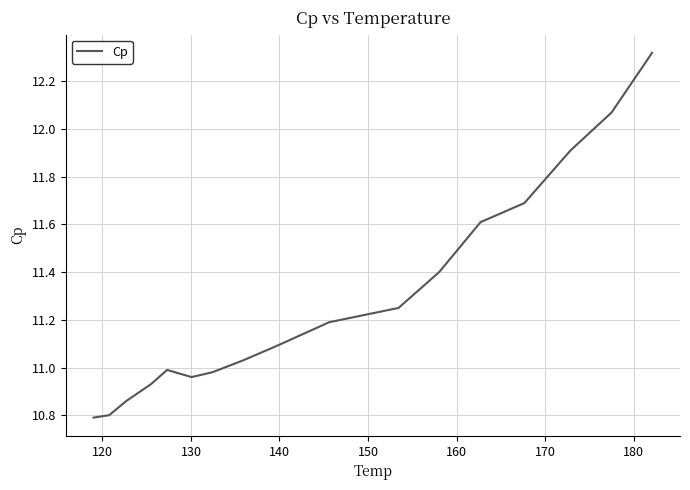

How many values are below 11?

7